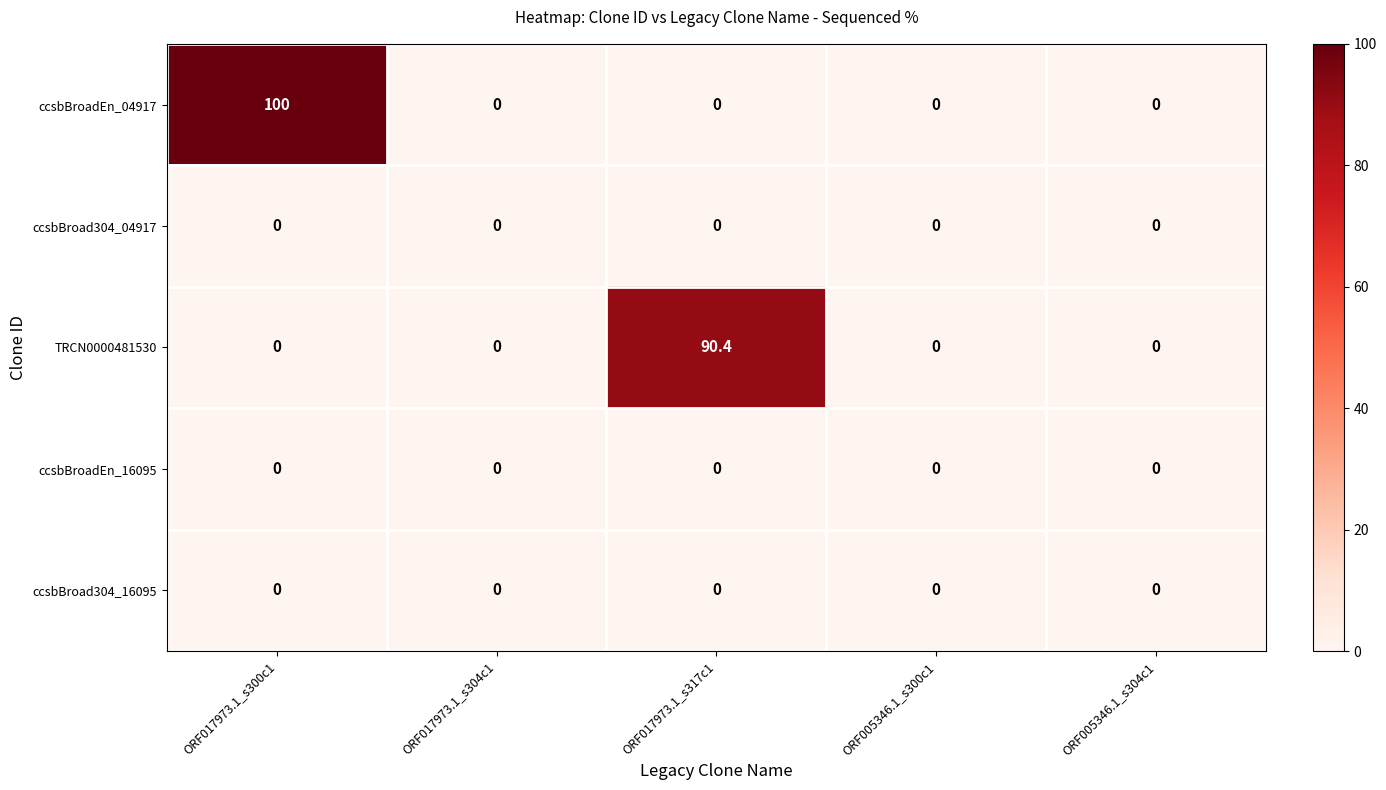

Which series has the widest spread of values?

ccsbBroadEn_04917